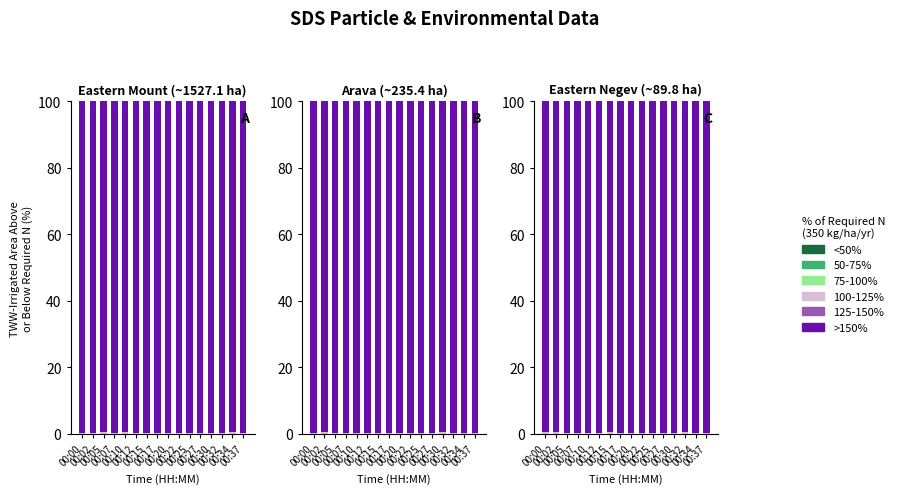

Count the number of data series in this chart.

6